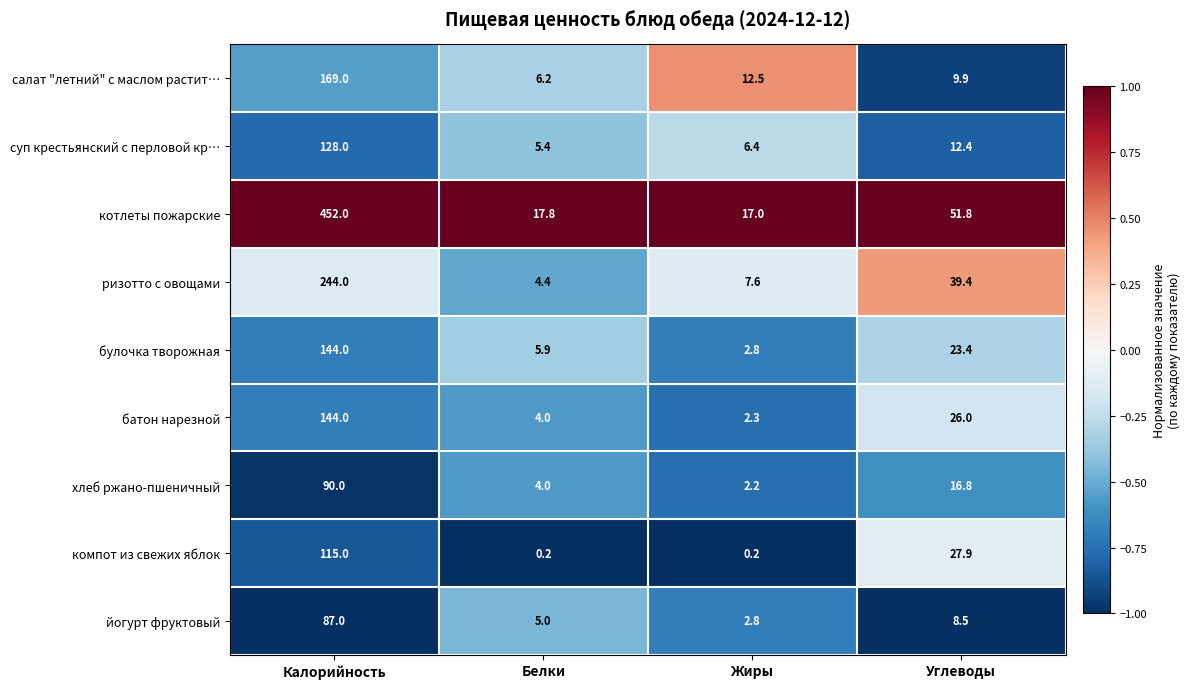

At how many categories does at least one series exceed 0?

4